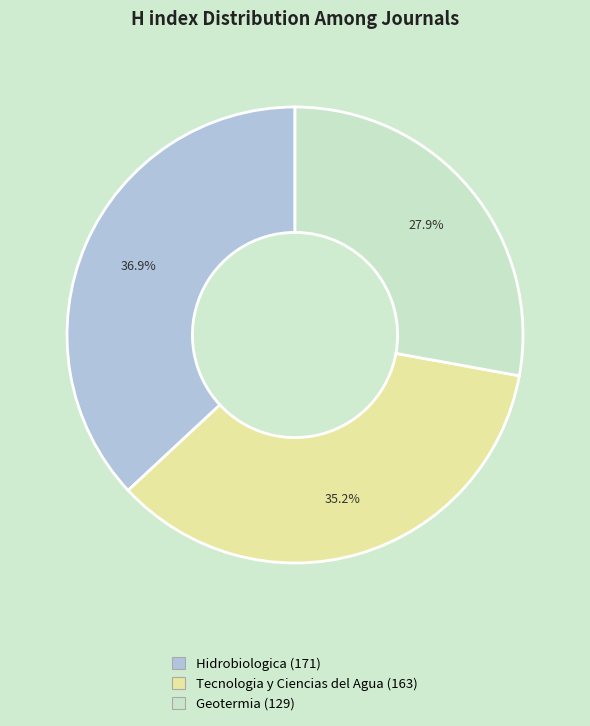

Combined, do Hidrobiologica and Tecnologia y Ciencias del Agua account for over 50%?

Yes